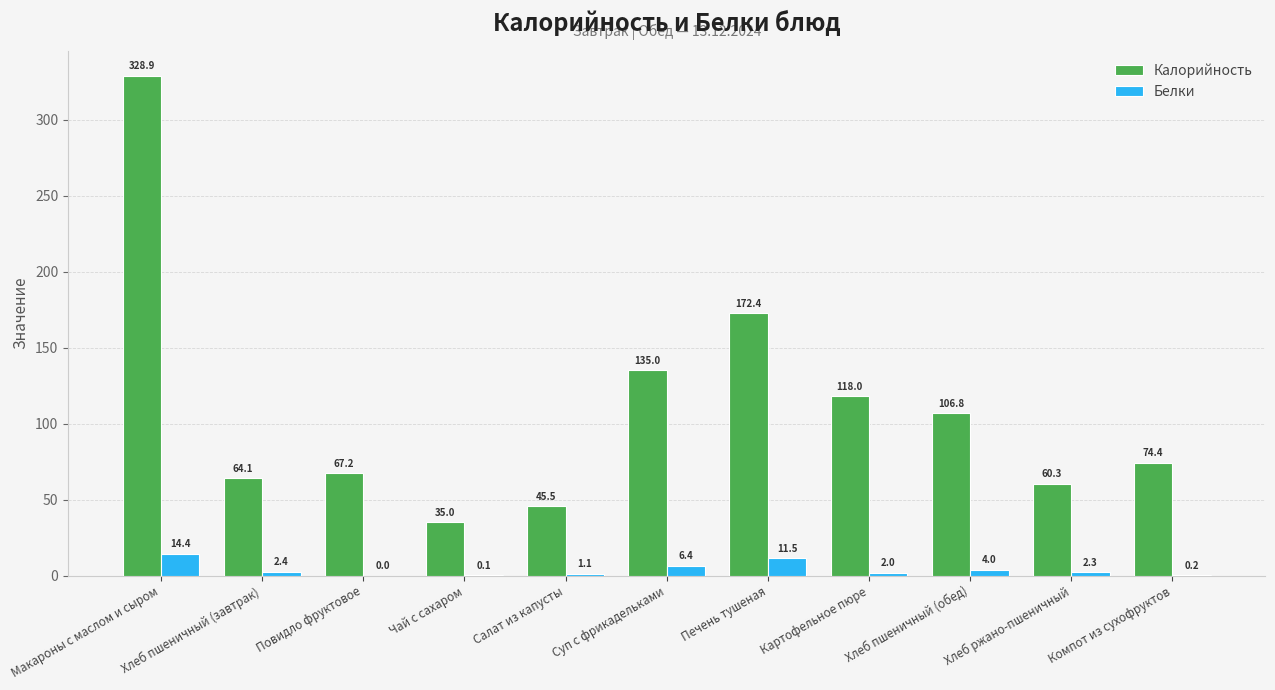

What is the total value across all series at Чай с сахаром?

35.1